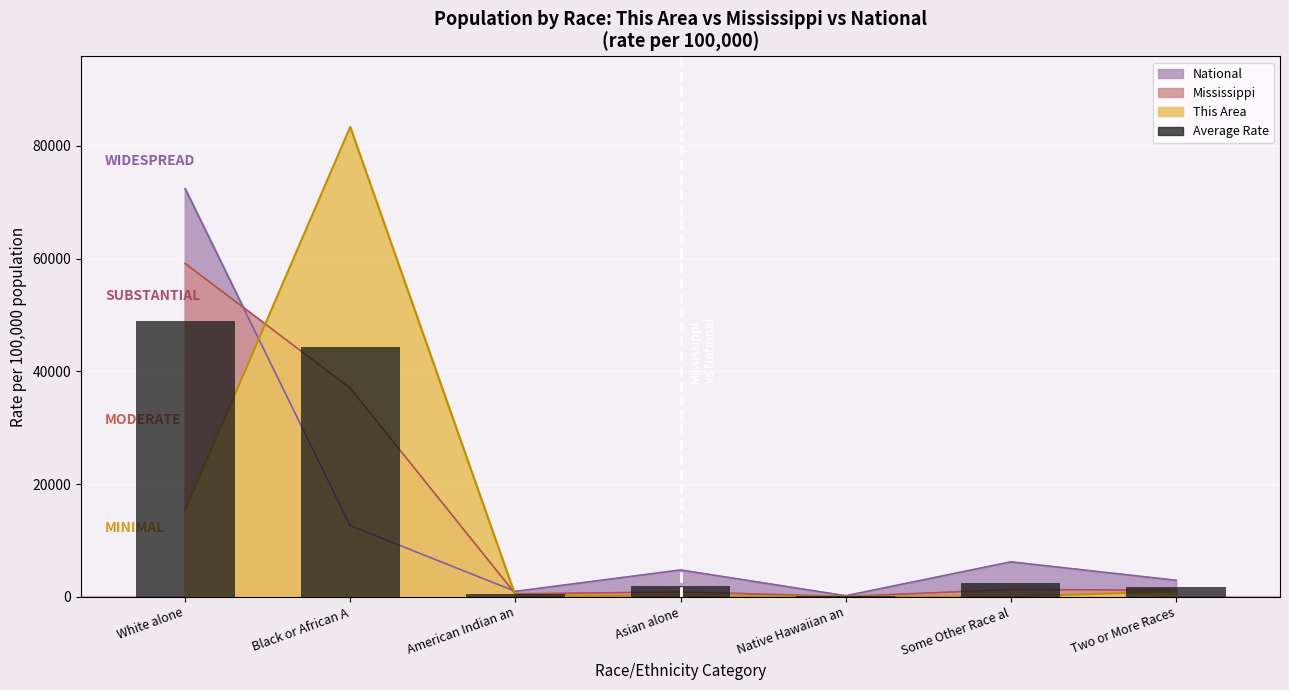

What is the difference between the maximum and minimum values?

48903.6